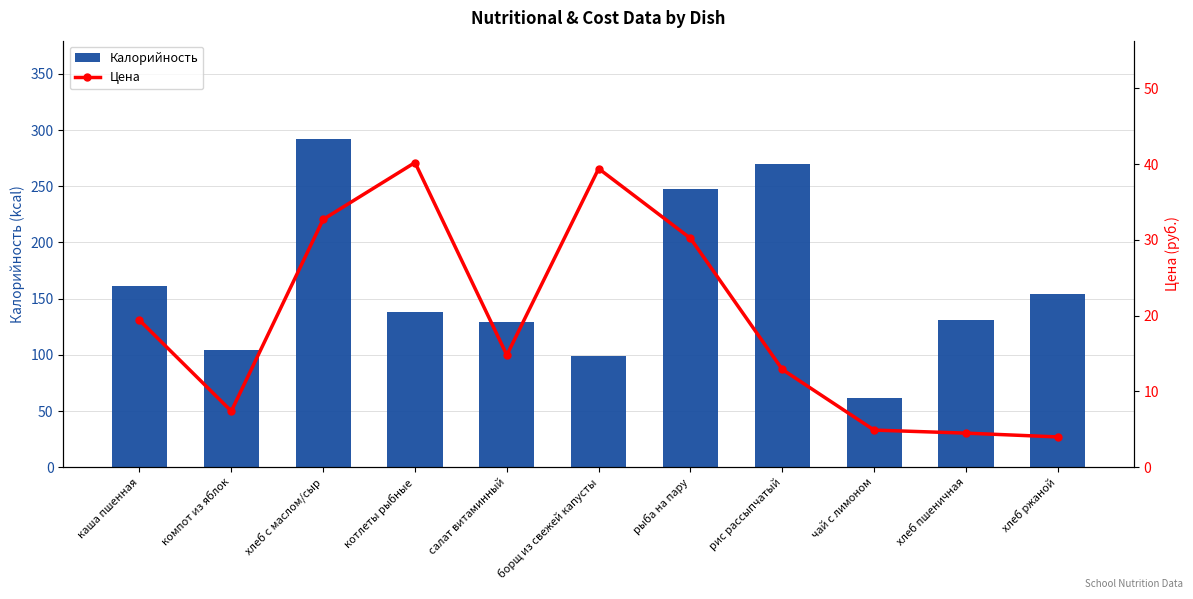

Count the number of data series in this chart.

2